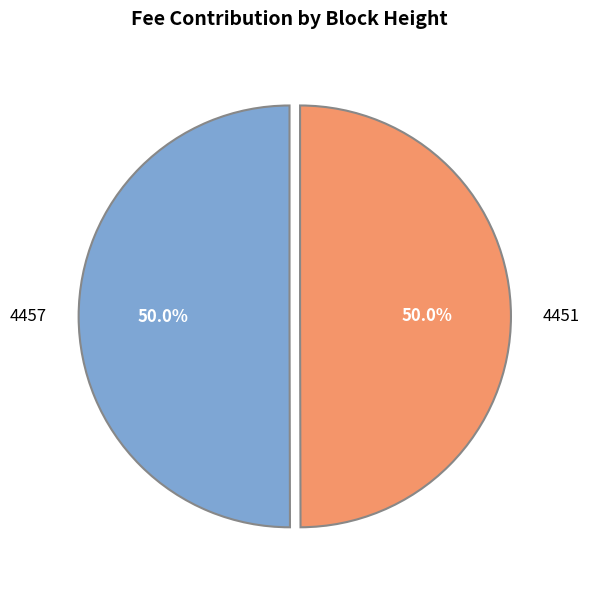

Is the sum of 4457 and 4451 greater than half?

Yes